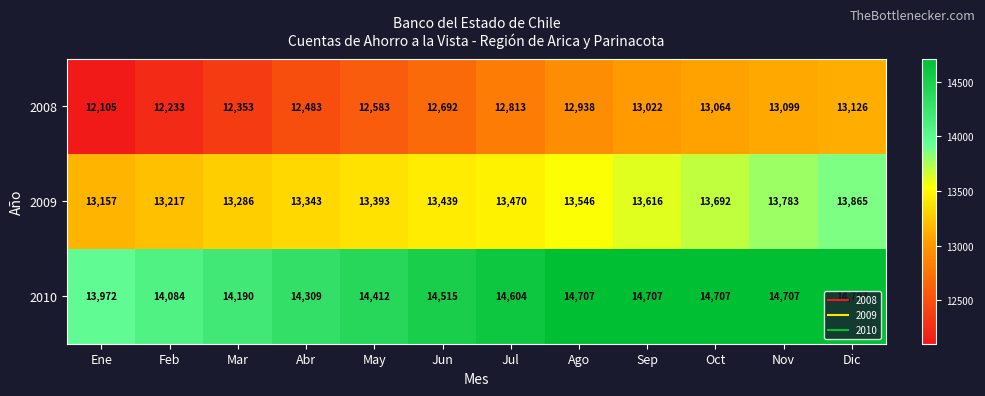

What is the difference between the maximum and minimum values in the 2010 series?

735